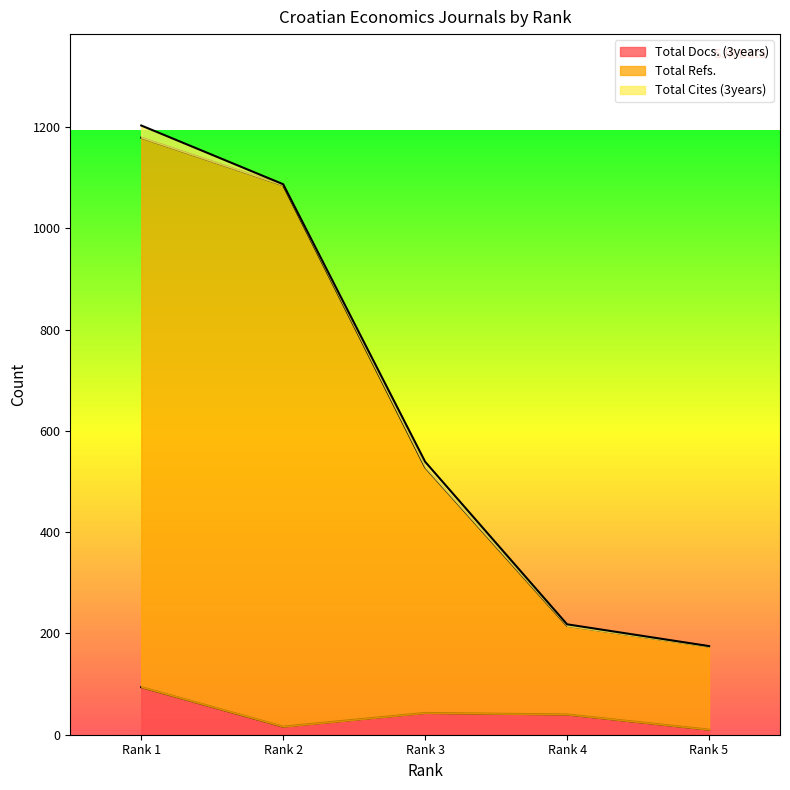

At which label does Total Docs. (3years) reach its peak?

Rank 1